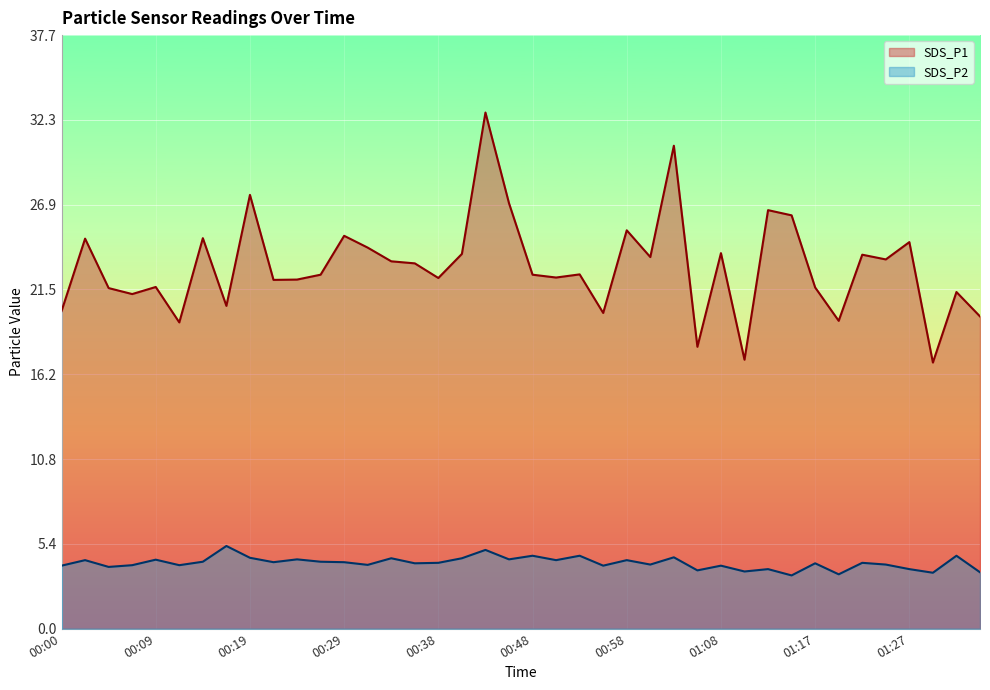

How many lines are shown in the chart?

2